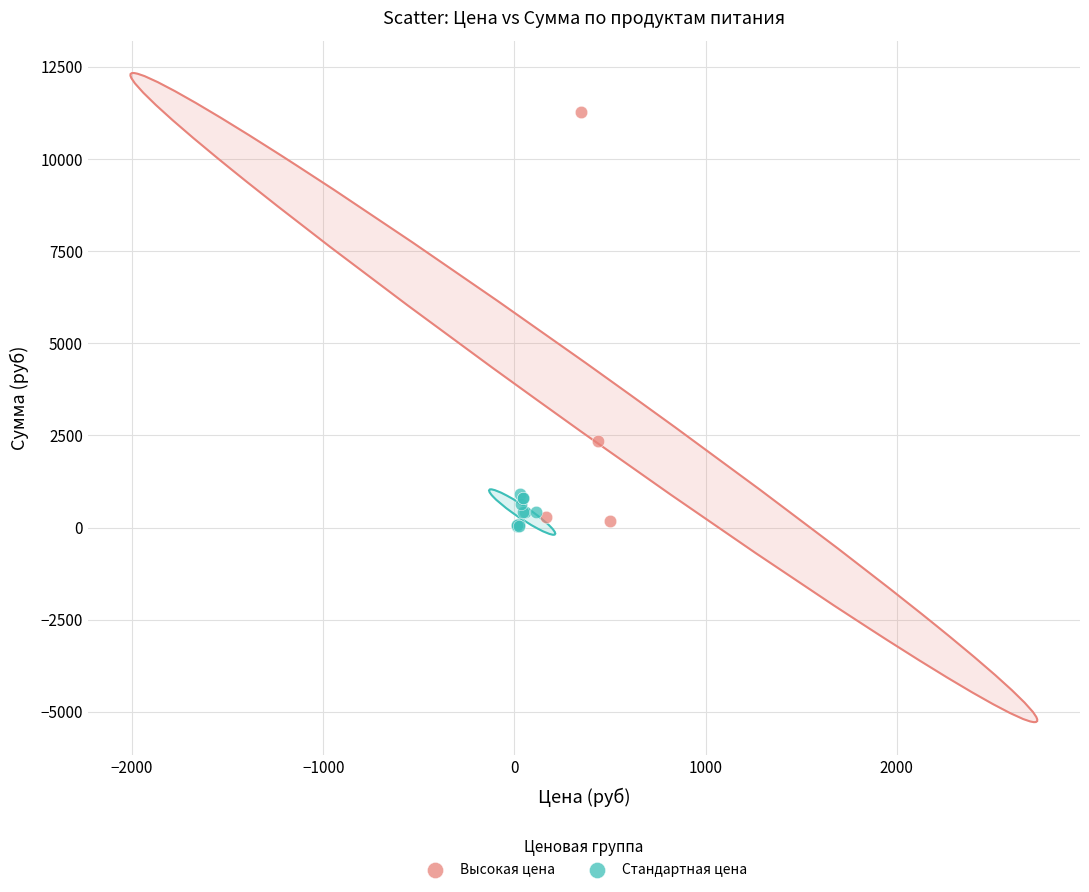

Which series reaches the maximum Y coordinate?

Высокая цена